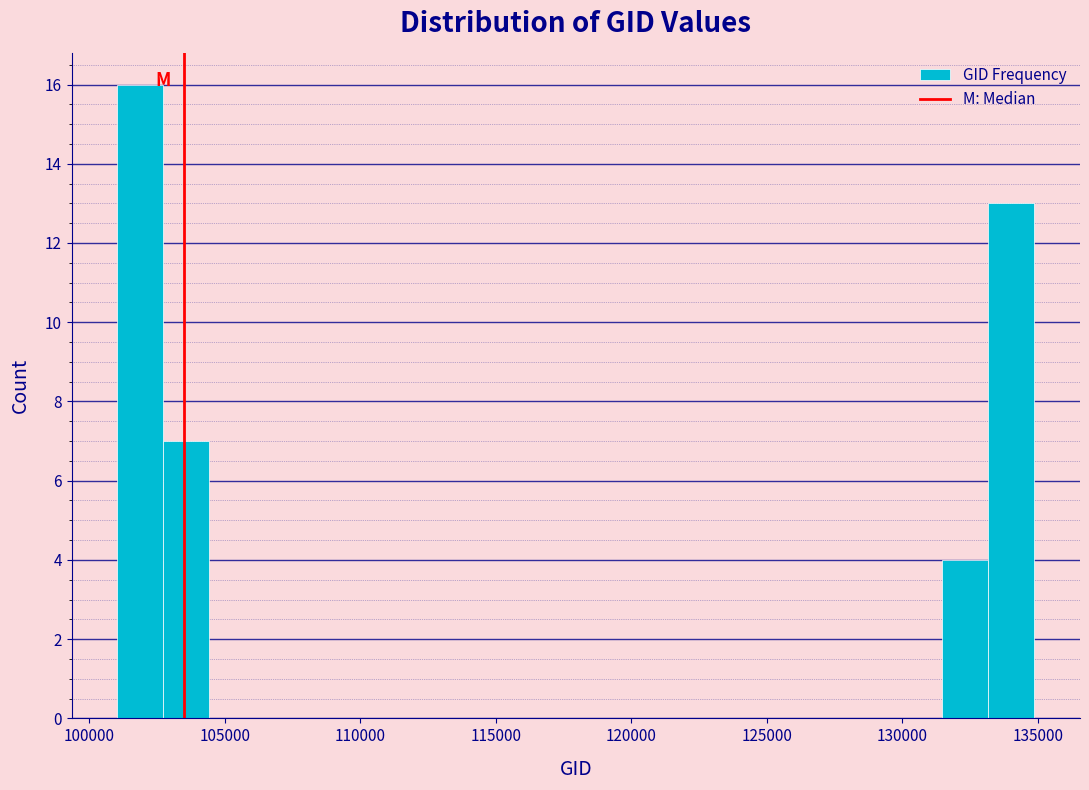

Read against the x-axis, roughly where is the centre of the tallest bar?

102000